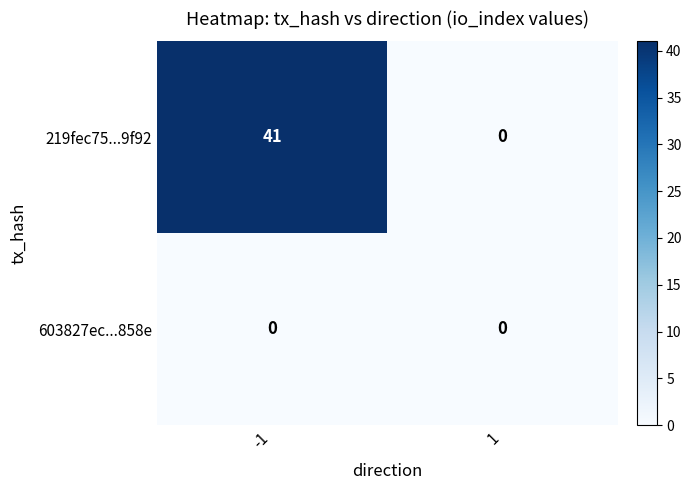

Count the number of categories in the chart.

2